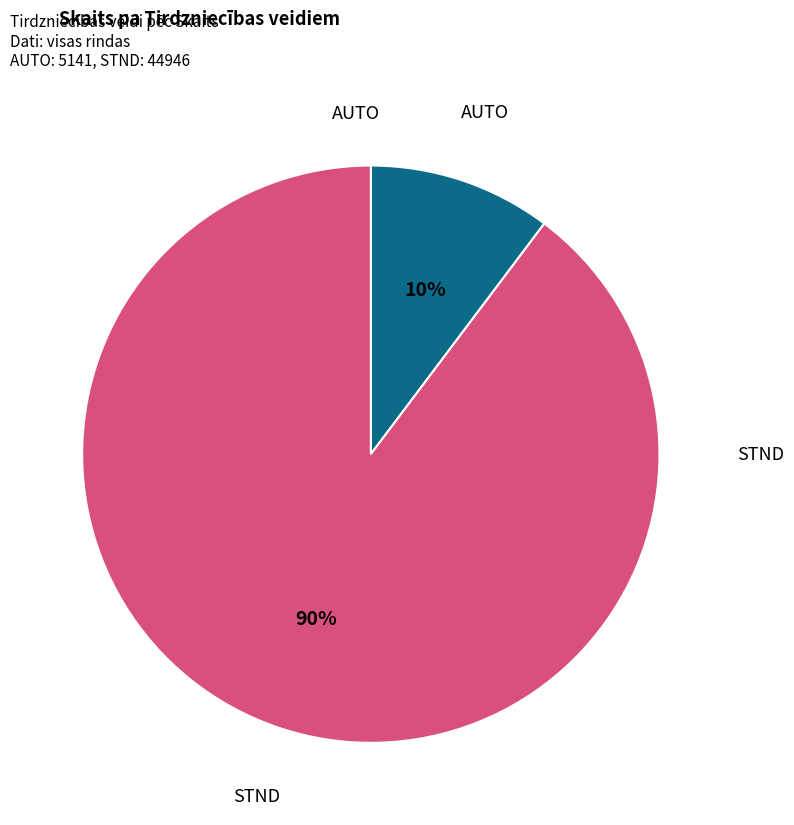

To the nearest percent, what is the average slice percentage?

50%